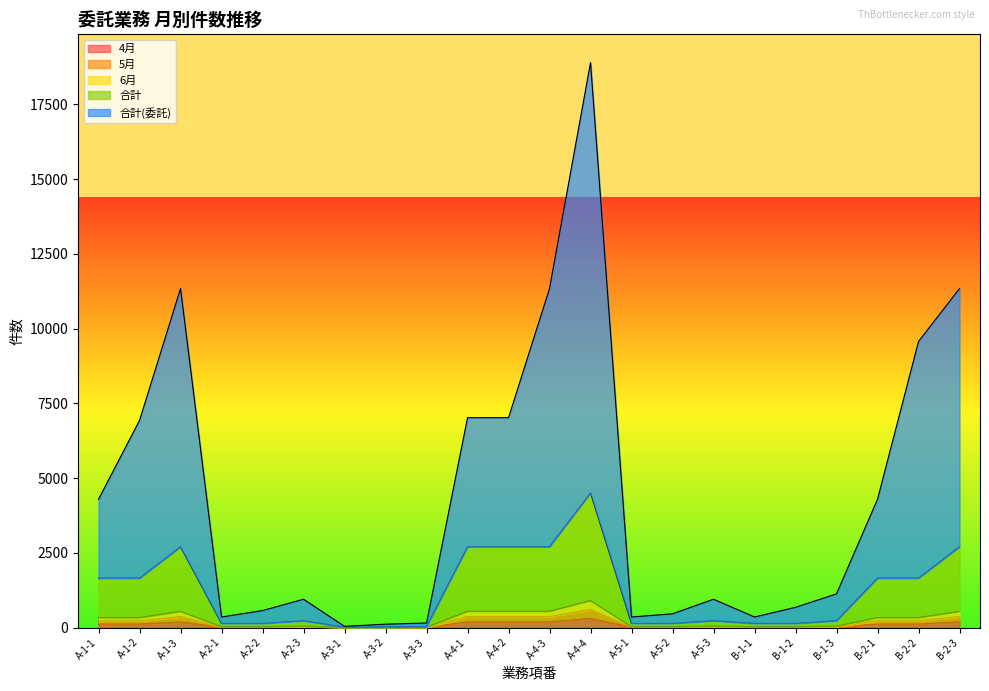

The 6月 series shows 900 at A-4-4. True or false?

True